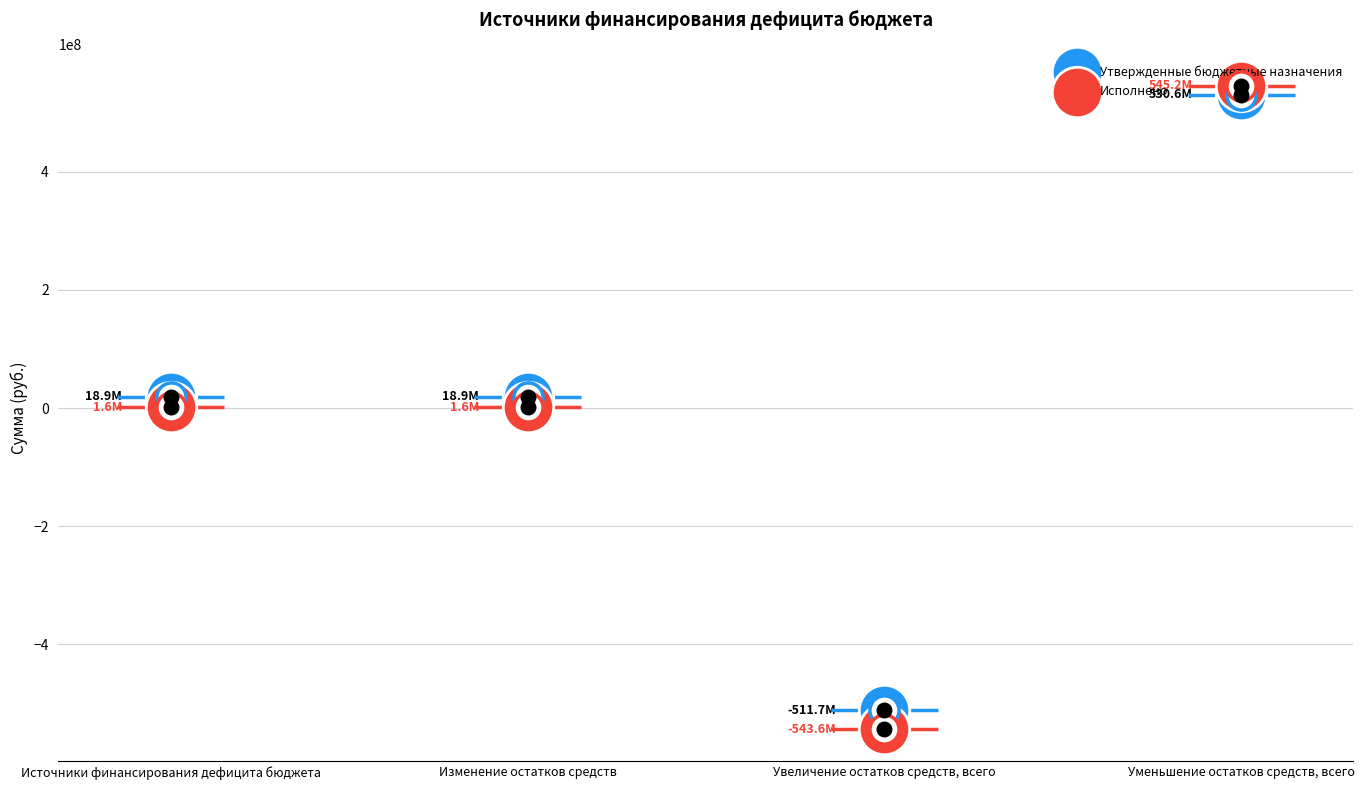

Which series reaches the maximum Y coordinate?

Исполнено